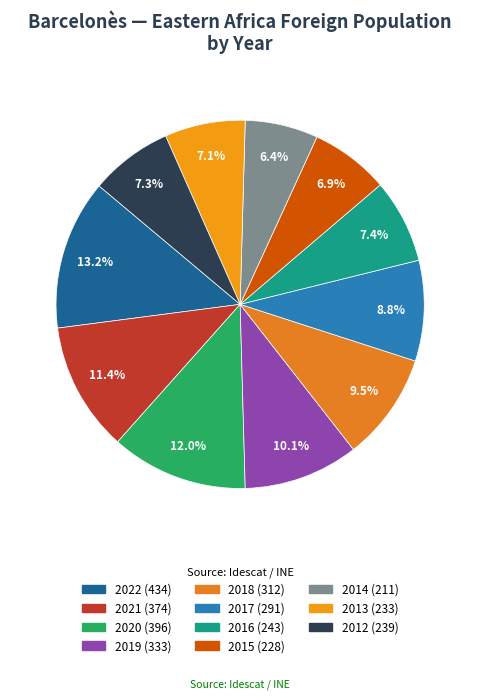

Does any single category account for the majority?

No